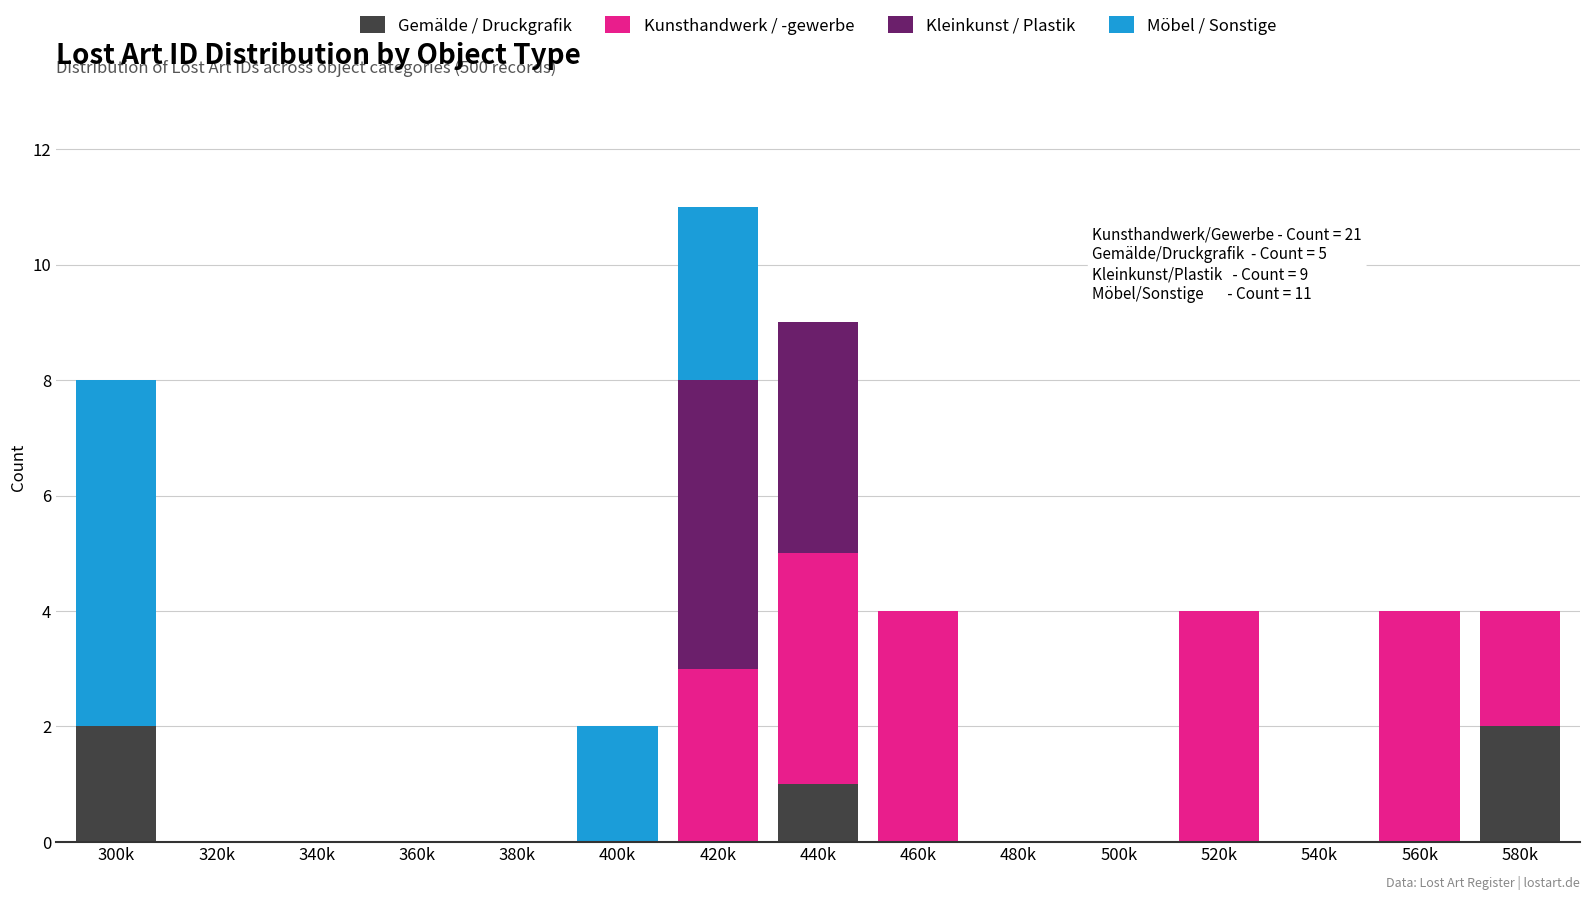

What is the sum of all Gemälde / Druckgrafik values?

5